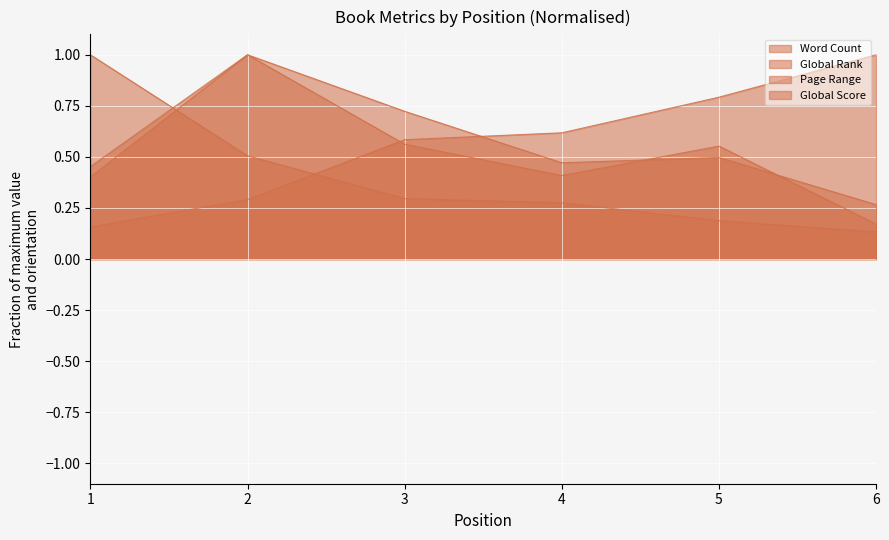

What is the difference between the maximum and minimum values in the Global Score series?

0.9